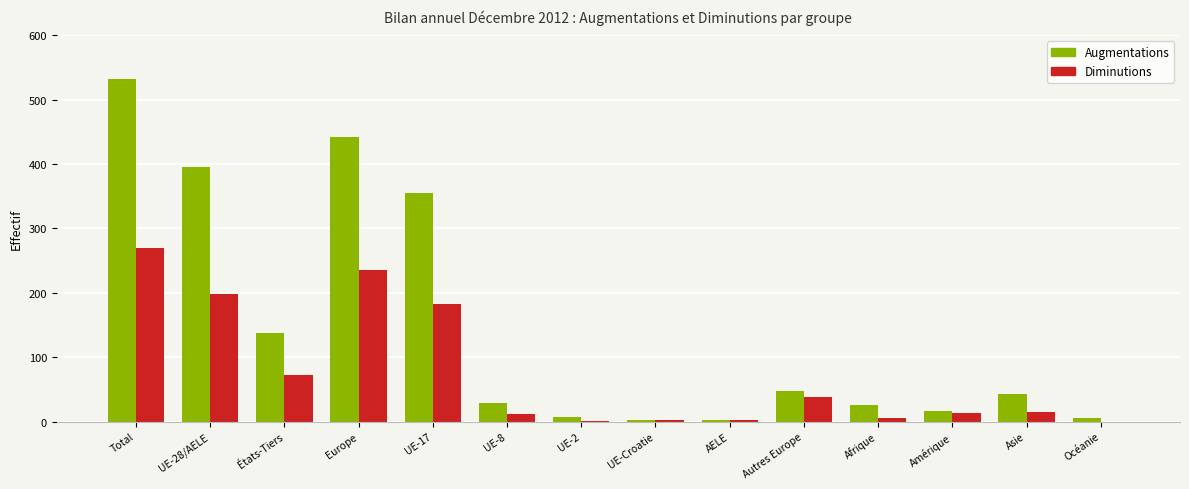

Count the number of categories in the chart.

14